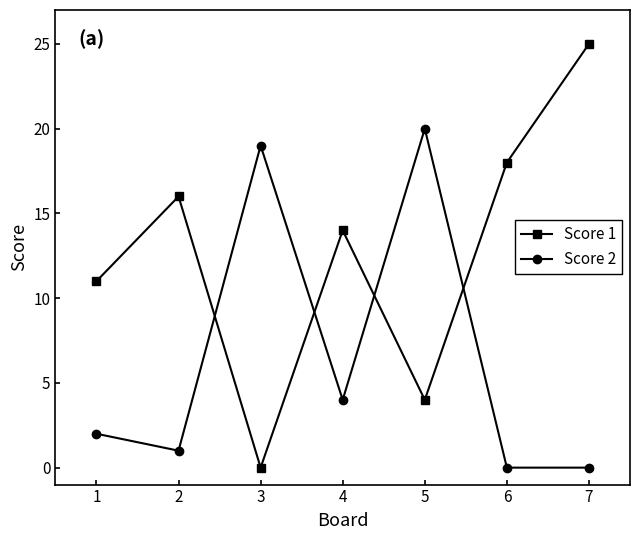

What is the value of the Score 1 point at the 5th from the left?

4